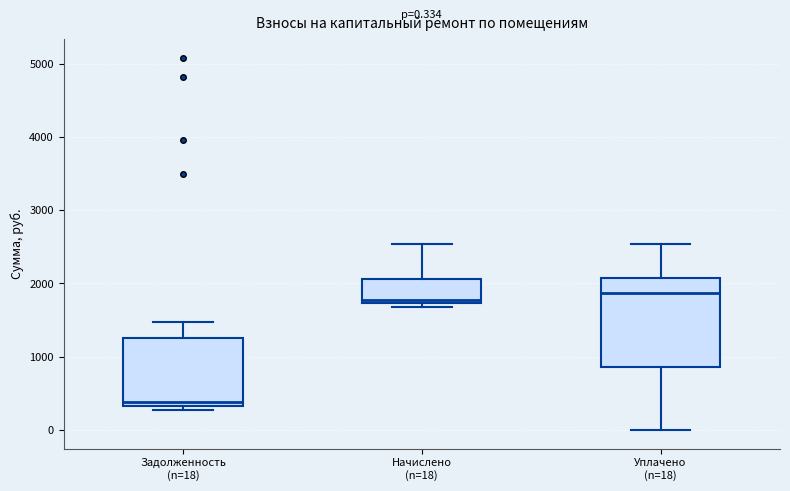

Which box is the tallest, from its lower edge to its upper edge?

Уплачено (n=18)